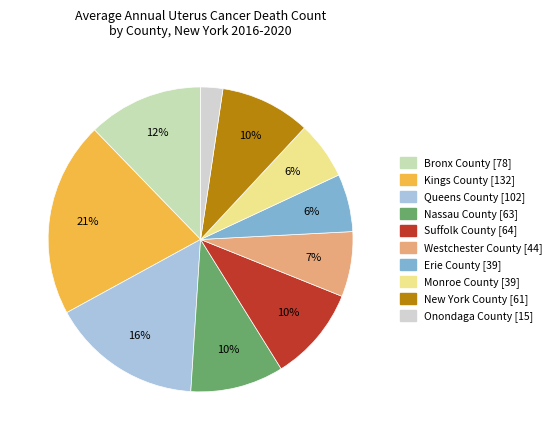

Which category has the smallest portion of the pie?

Onondaga County